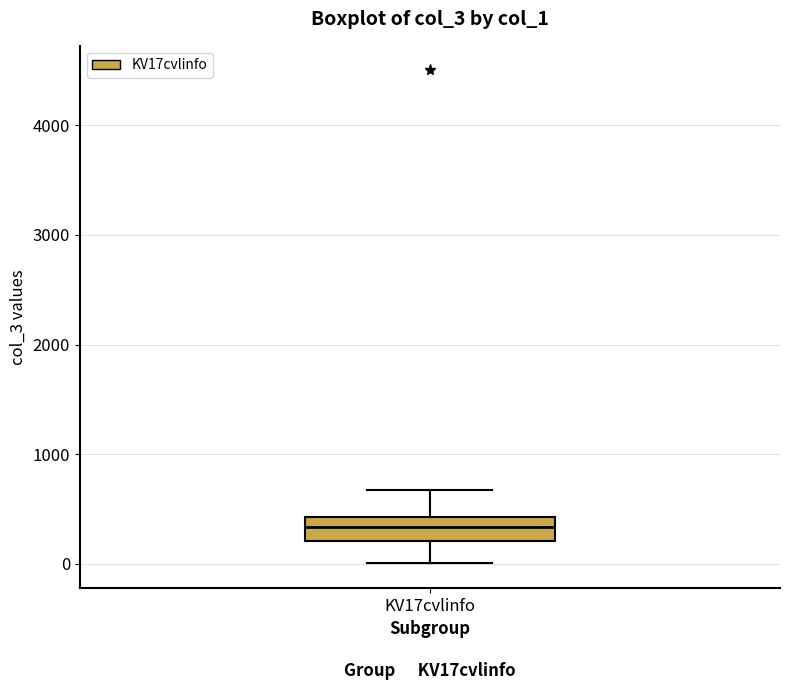

Transcribe this box plot: give where the median line is, the range the box spans, and where the two whiskers end, as read against the y-axis. The values are not printed on the chart, so give them approximately, as read against the axis.

median 300, box 200 to 400, whiskers 0 to 700